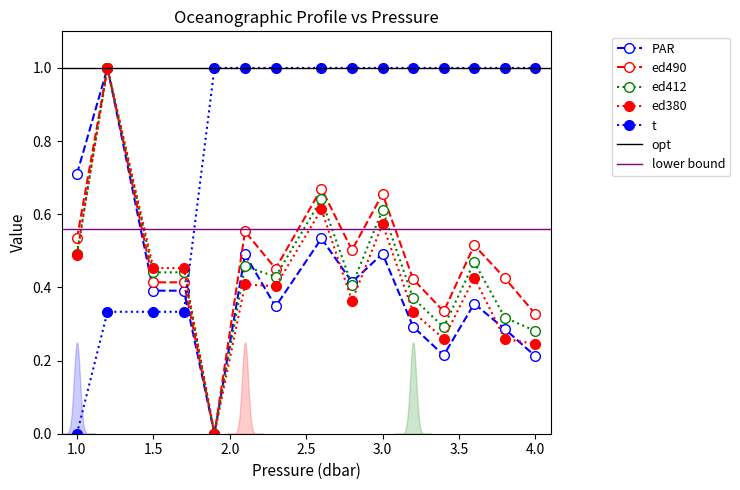

What is the label of the 9th point from the right?

2.3